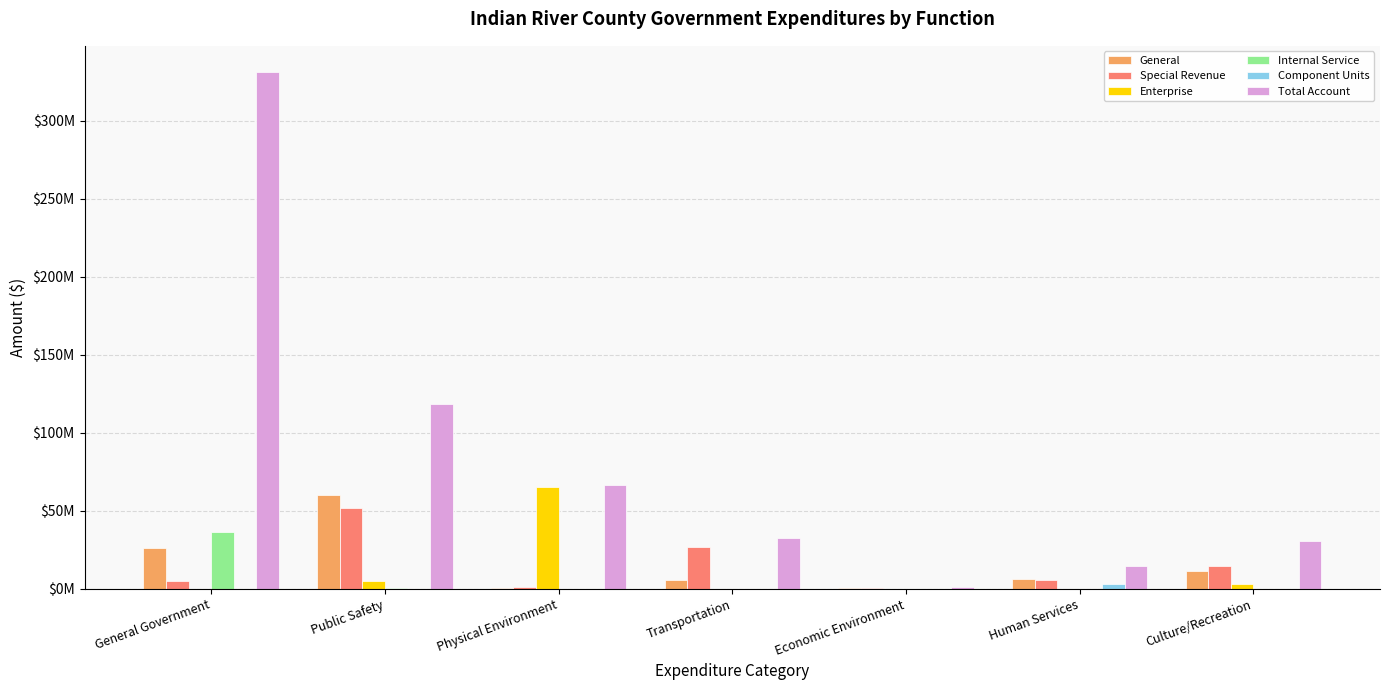

What is the label of the 6th bar from the left?

Human Services